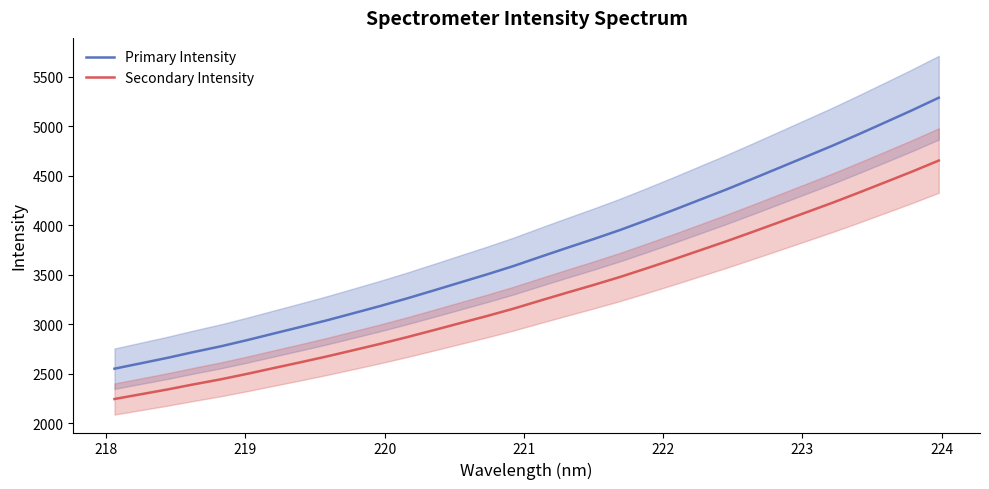

How many categories are shown in the chart?

32